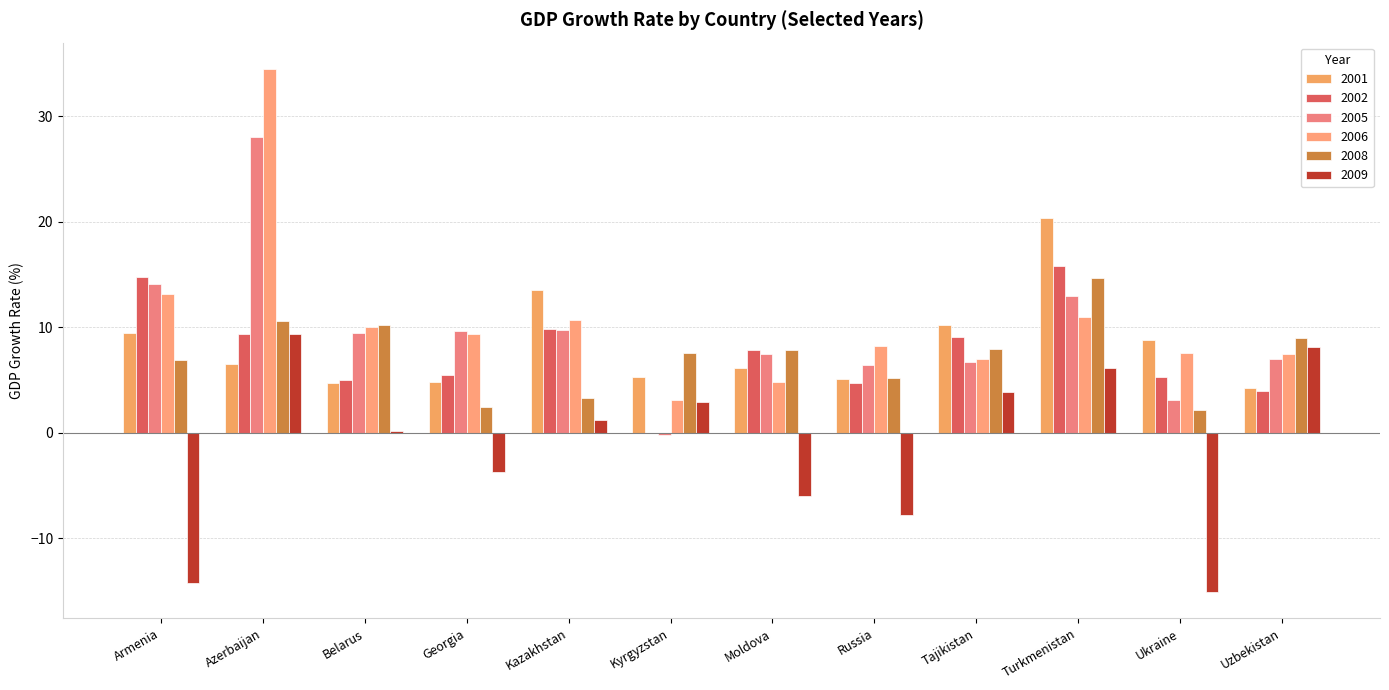

What is the smallest value displayed?

-15.1